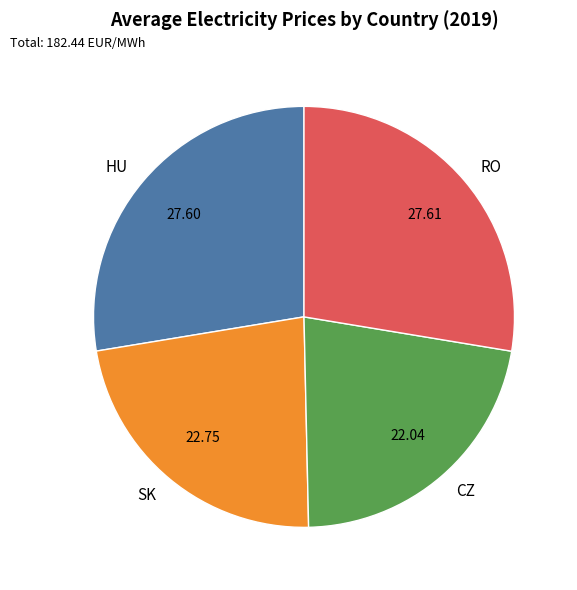

Which slice is the smallest?

CZ